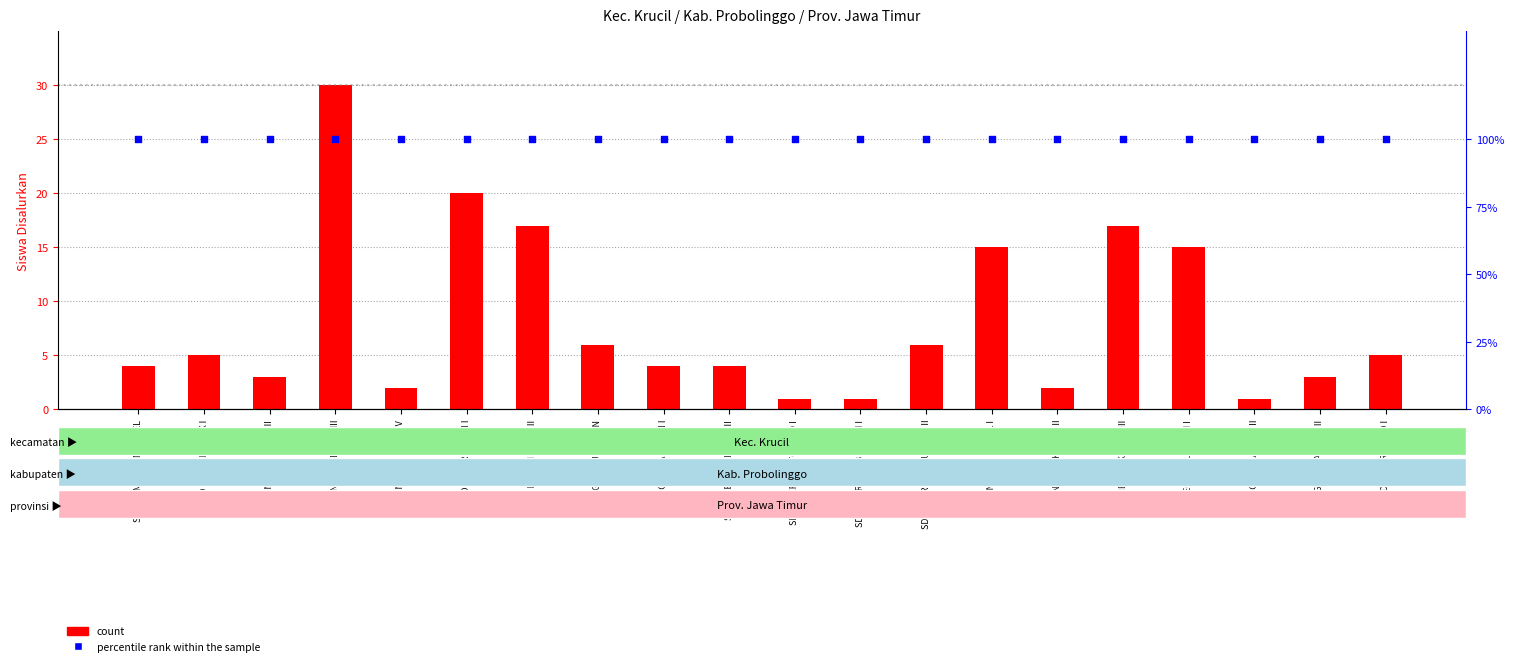

Which series has the largest total across all categories?

percentile rank within the sample